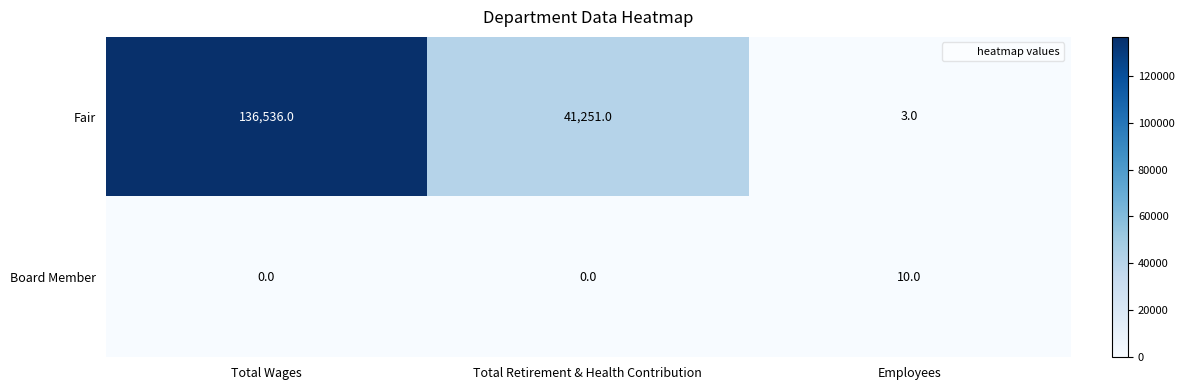

At Total Wages, list the series in order from largest to smallest.

Fair, Board Member